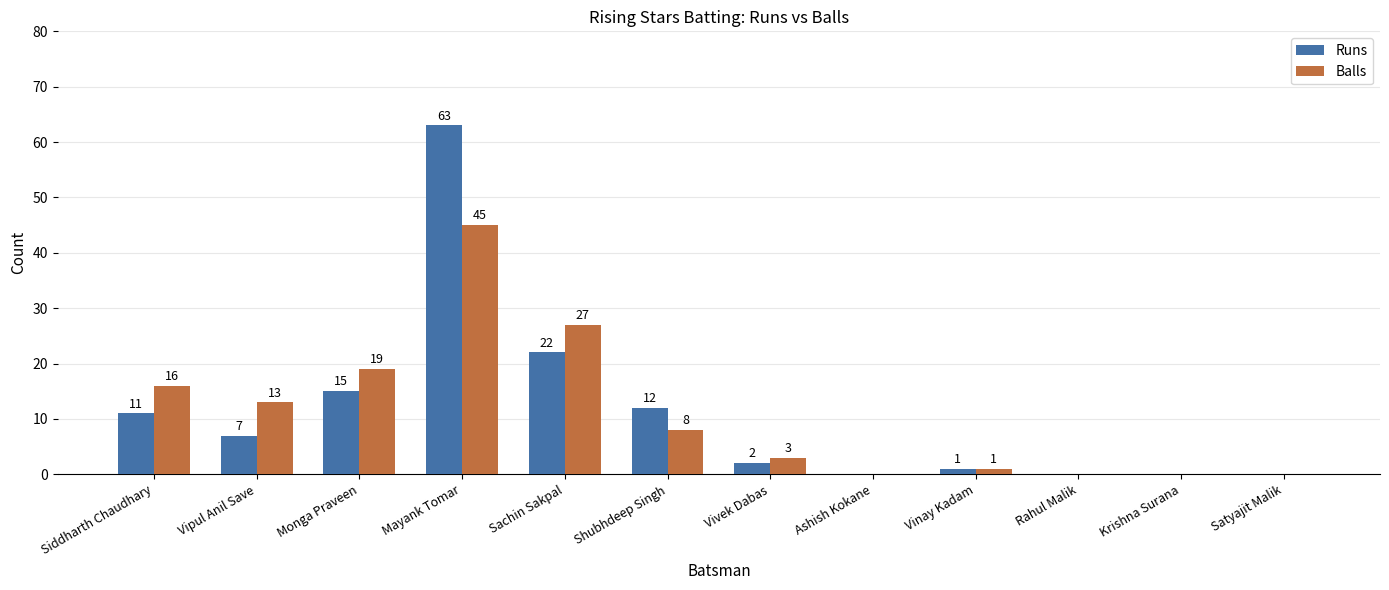

Read the Balls value at Sachin Sakpal, to the nearest 10.

30